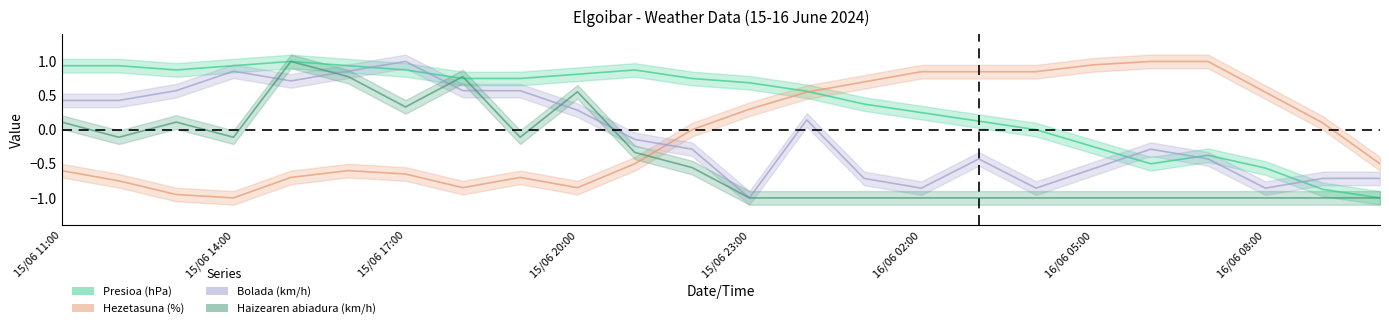

Reading right to left, list all the values displayed in this chart.

Presioa (hPa): 16/06 10:00=-1.0	16/06 09:00=-0.9	16/06 08:00=-0.6	16/06 07:00=-0.4	16/06 06:00=-0.5	16/06 05:00=-0.2	16/06 04:00=0.0	16/06 03:00=0.1	16/06 02:00=0.2	16/06 01:00=0.4	16/06 00:00=0.6	15/06 23:00=0.7	15/06 22:00=0.8	15/06 21:00=0.9	15/06 20:00=0.8	15/06 19:00=0.8	15/06 18:00=0.8	15/06 17:00=0.9	15/06 16:00=0.9	15/06 15:00=1.0	15/06 14:00=0.9	15/06 13:00=0.9	15/06 12:00=0.9	15/06 11:00=0.9
Hezetasuna (%): 16/06 10:00=-0.5	16/06 09:00=0.1	16/06 08:00=0.6	16/06 07:00=1.0	16/06 06:00=1.0	16/06 05:00=0.9	16/06 04:00=0.9	16/06 03:00=0.9	16/06 02:00=0.9	16/06 01:00=0.7	16/06 00:00=0.6	15/06 23:00=0.3	15/06 22:00=0.0	15/06 21:00=-0.5	15/06 20:00=-0.8	15/06 19:00=-0.7	15/06 18:00=-0.8	15/06 17:00=-0.7	15/06 16:00=-0.6	15/06 15:00=-0.7	15/06 14:00=-1.0	15/06 13:00=-0.9	15/06 12:00=-0.8	15/06 11:00=-0.6
Bolada (km/h): 16/06 10:00=-0.7	16/06 09:00=-0.7	16/06 08:00=-0.9	16/06 07:00=-0.4	16/06 06:00=-0.3	16/06 05:00=-0.6	16/06 04:00=-0.9	16/06 03:00=-0.4	16/06 02:00=-0.9	16/06 01:00=-0.7	16/06 00:00=0.1	15/06 23:00=-1.0	15/06 22:00=-0.3	15/06 21:00=-0.1	15/06 20:00=0.3	15/06 19:00=0.6	15/06 18:00=0.6	15/06 17:00=1.0	15/06 16:00=0.9	15/06 15:00=0.7	15/06 14:00=0.9	15/06 13:00=0.6	15/06 12:00=0.4	15/06 11:00=0.4
Haizearen abiadura (km/h): 16/06 10:00=-1.0	16/06 09:00=-1.0	16/06 08:00=-1.0	16/06 07:00=-1.0	16/06 06:00=-1.0	16/06 05:00=-1.0	16/06 04:00=-1.0	16/06 03:00=-1.0	16/06 02:00=-1.0	16/06 01:00=-1.0	16/06 00:00=-1.0	15/06 23:00=-1.0	15/06 22:00=-0.6	15/06 21:00=-0.3	15/06 20:00=0.6	15/06 19:00=-0.1	15/06 18:00=0.8	15/06 17:00=0.3	15/06 16:00=0.8	15/06 15:00=1.0	15/06 14:00=-0.1	15/06 13:00=0.1	15/06 12:00=-0.1	15/06 11:00=0.1